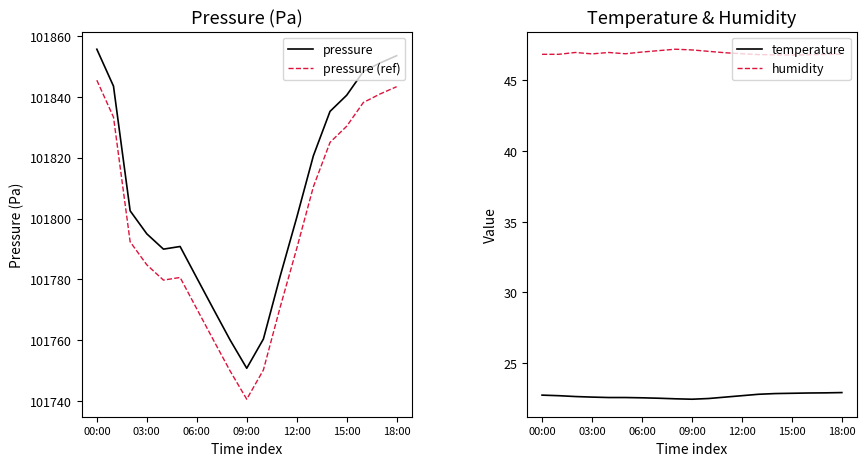

True or false: pressure and pressure (ref) intersect in this chart.

False